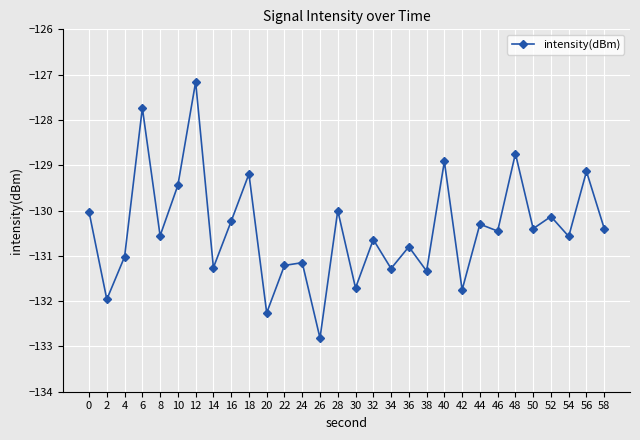

Reading left to right, what are all the values shown in this chart?

0=-130.0	2=-132.0	4=-131.0	6=-127.7	8=-130.6	10=-129.4	12=-127.2	14=-131.3	16=-130.2	18=-129.2	20=-132.3	22=-131.2	24=-131.2	26=-132.8	28=-130.0	30=-131.7	32=-130.6	34=-131.3	36=-130.8	38=-131.3	40=-128.9	42=-131.8	44=-130.3	46=-130.5	48=-128.7	50=-130.4	52=-130.1	54=-130.6	56=-129.1	58=-130.4